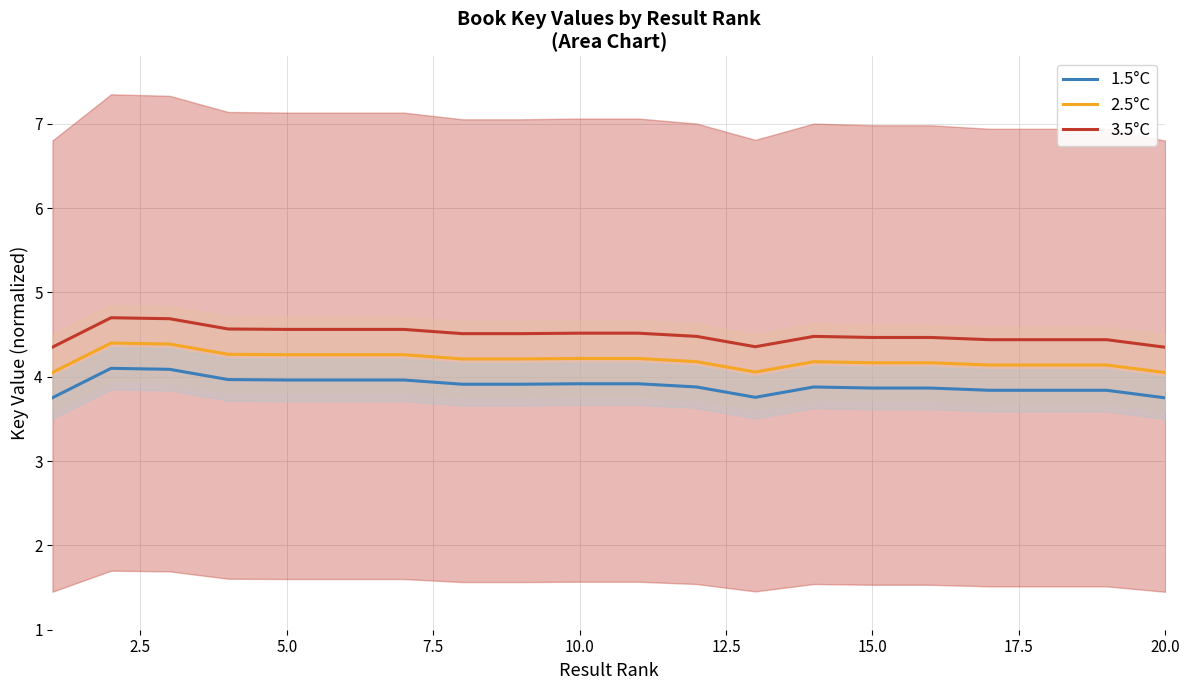

How many interior local valleys does the 1.5°C series have?

4